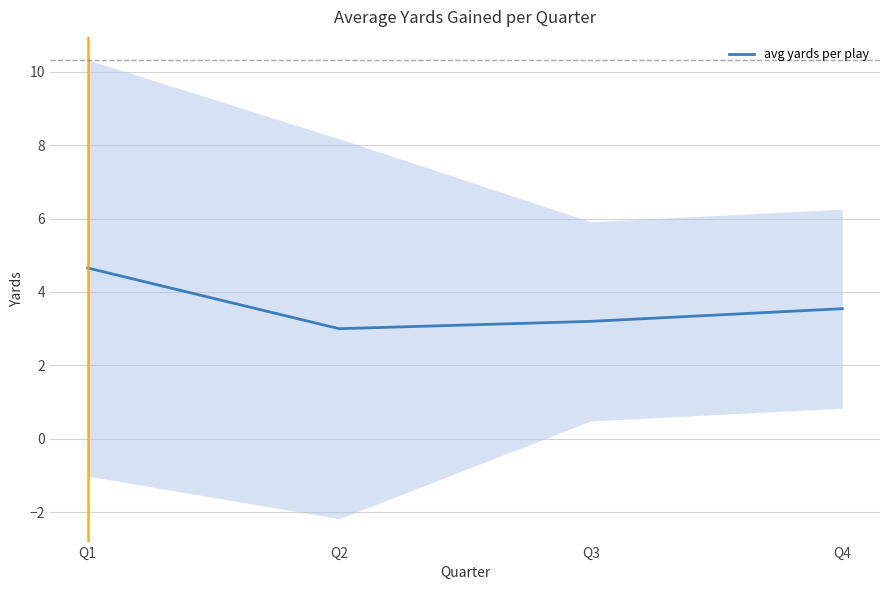

The chart shows a value of 2.5 at Q1. True or false?

False